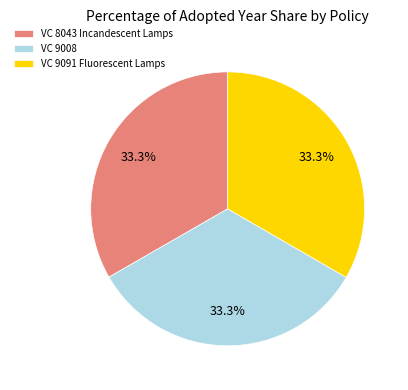

How many segments does this pie chart have?

3